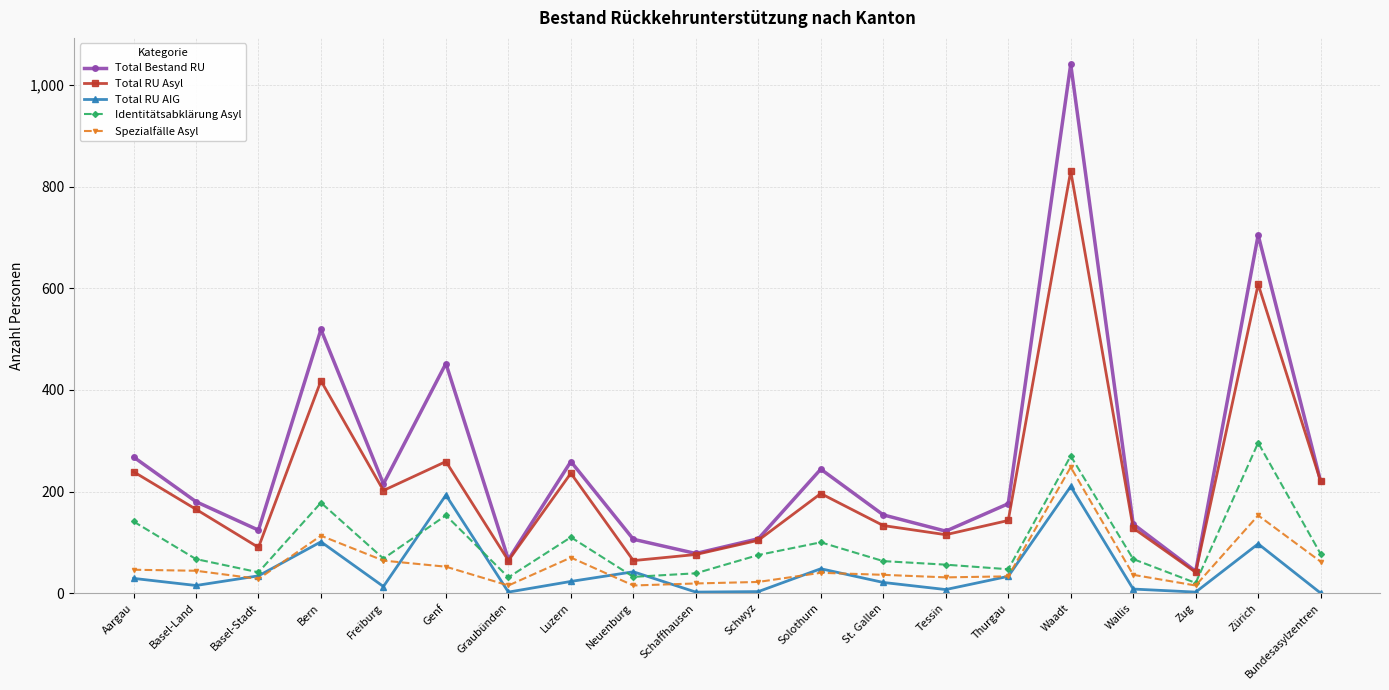

True or false: Total Bestand RU has more than 2 interior local peaks.

True